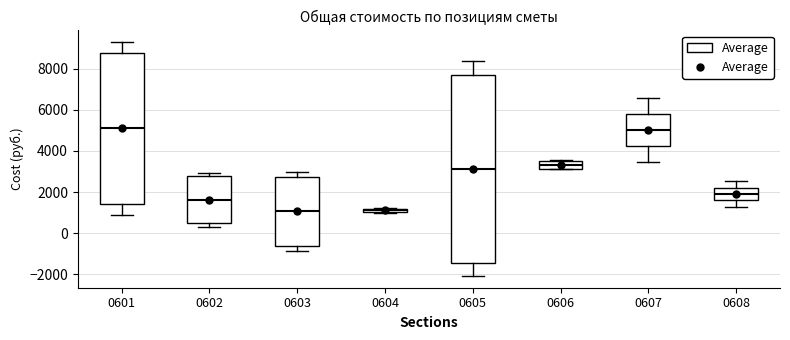

Where does the median line of the box at x = 0602 sit on the y-axis? The values are not printed on the chart, so give them approximately, as read against the axis.

1600